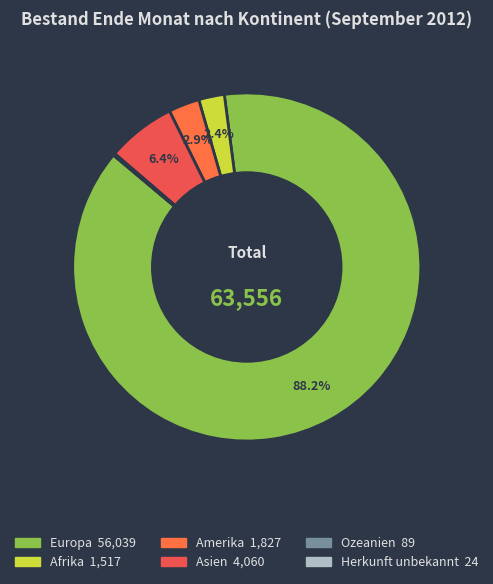

Which slice is the smallest?

Herkunft unbekannt